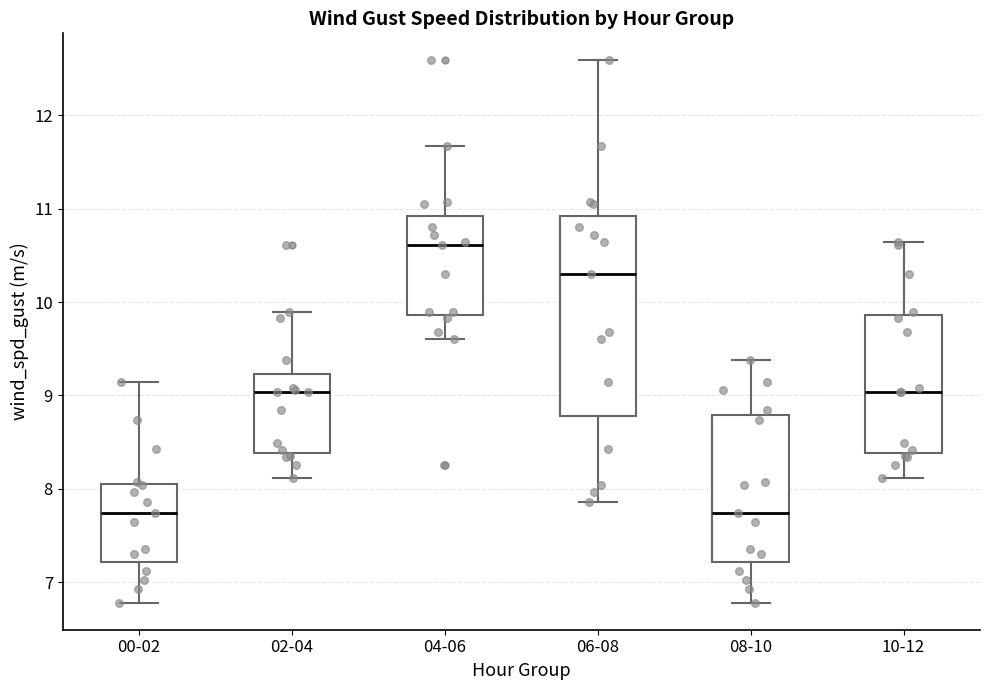

Which box is the tallest, from its lower edge to its upper edge?

06-08